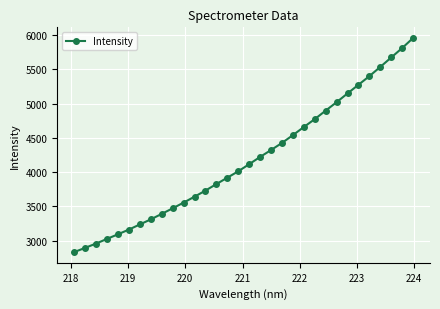

What is the difference between the maximum and second lowest values?

3063.4